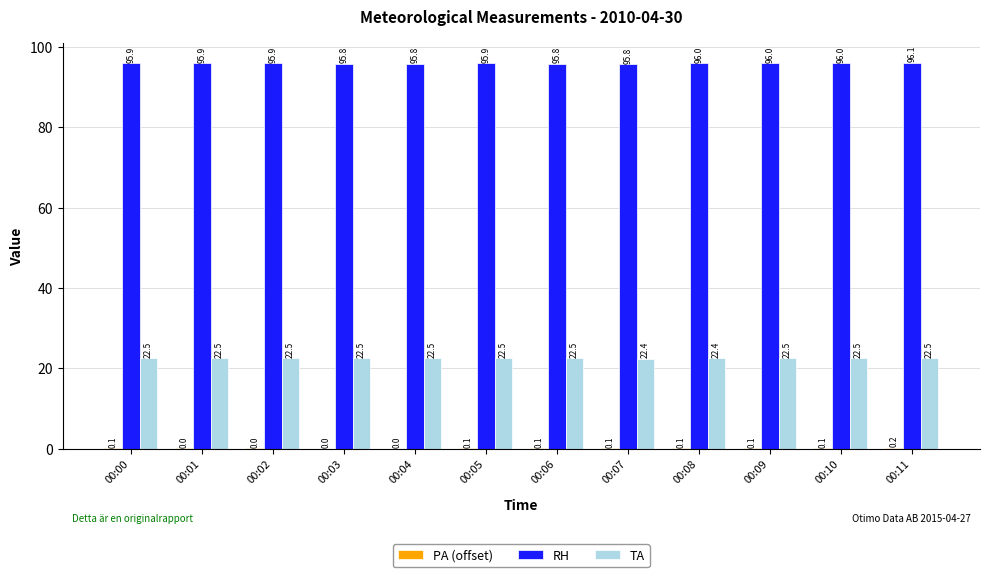

What is the sum of all RH values?

1150.9